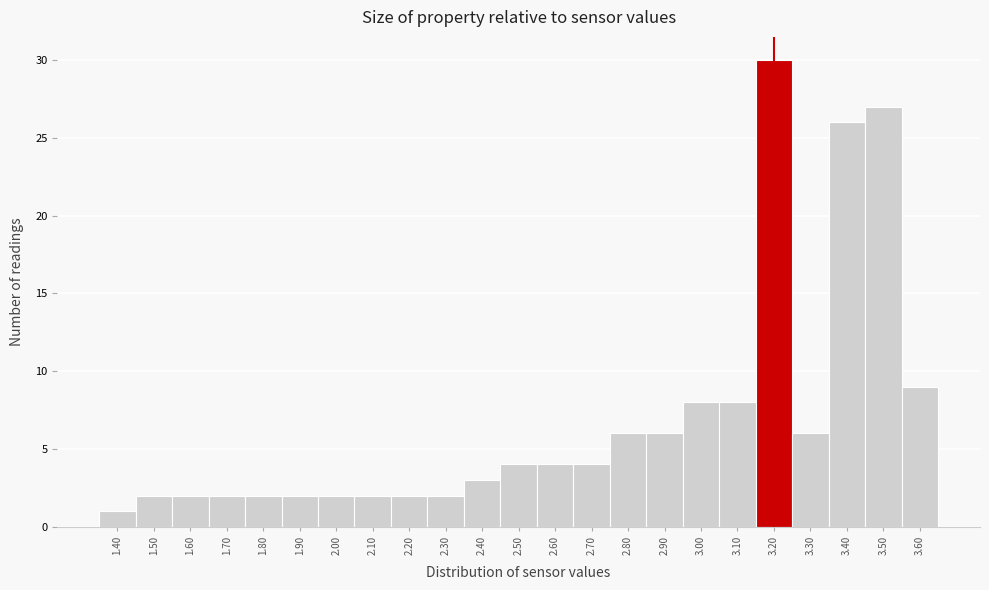

What is the height of the bar covering 2.25 to 2.35 on the x-axis? The values are not printed on the chart, so give them approximately, as read against the axis.

2